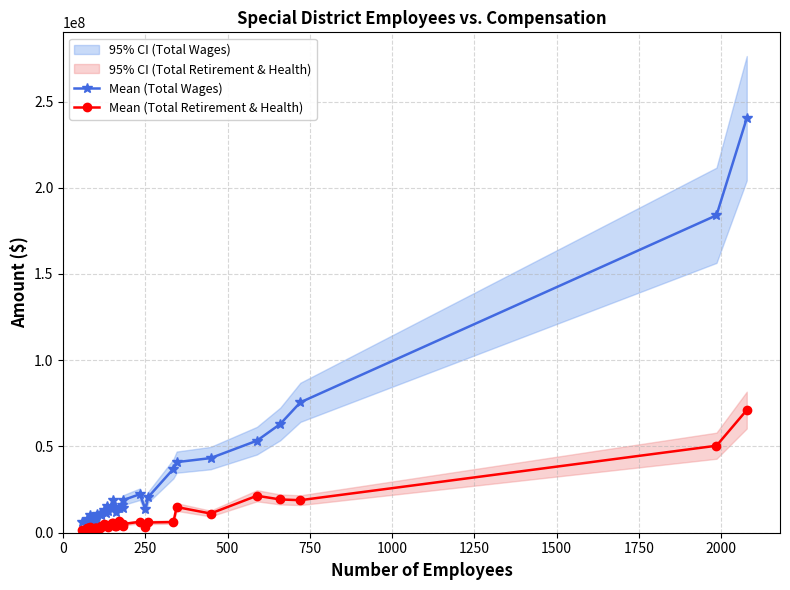

What is the highest value of the Mean (Total Wages) series?

240310864